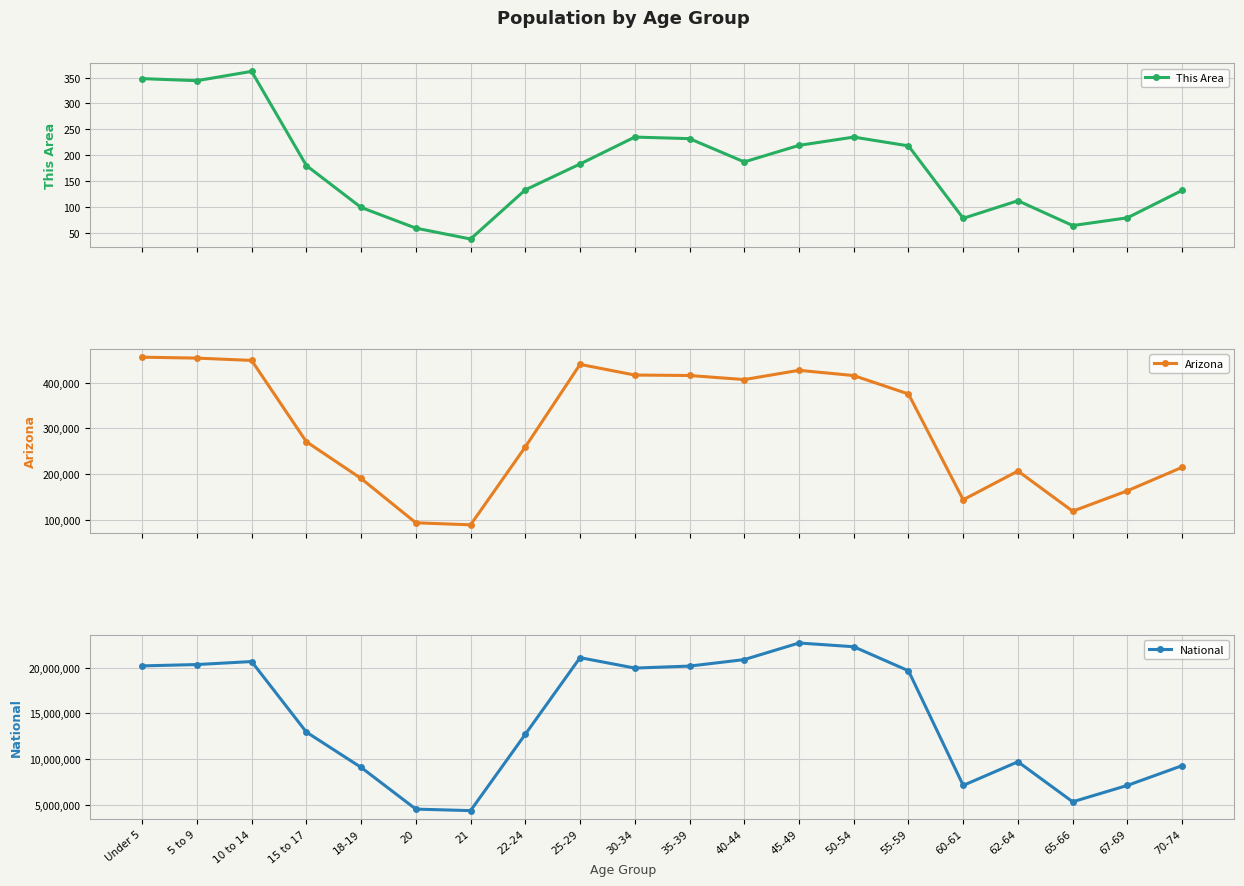

Between 18-19 and 62-64, which series saw the biggest shift?

National